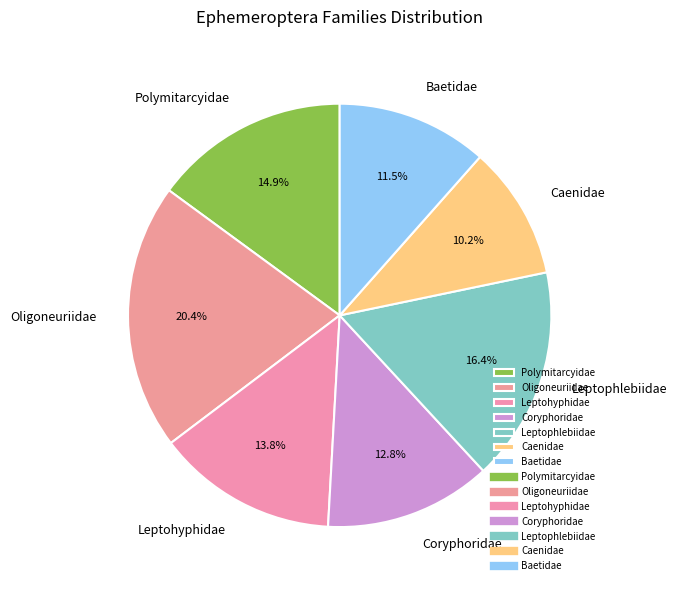

To the nearest percent, what portion does Polymitarcyidae represent?

15%